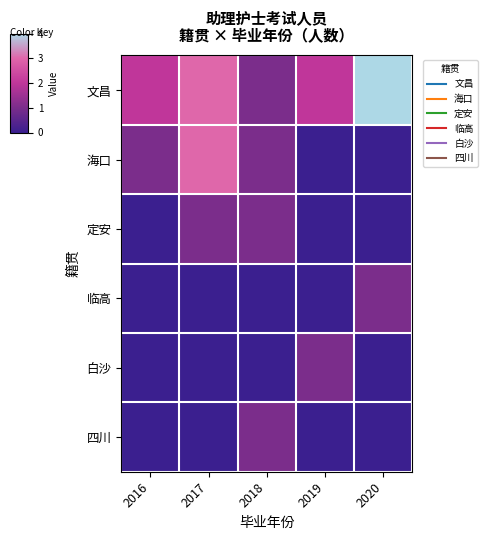

Reading left to right, what are all the values shown in this chart?

文昌: 2016=2	2017=3	2018=1	2019=2	2020=4
海口: 2016=1	2017=3	2018=1	2019=0	2020=0
定安: 2016=0	2017=1	2018=1	2019=0	2020=0
临高: 2016=0	2017=0	2018=0	2019=0	2020=1
白沙: 2016=0	2017=0	2018=0	2019=1	2020=0
四川: 2016=0	2017=0	2018=1	2019=0	2020=0